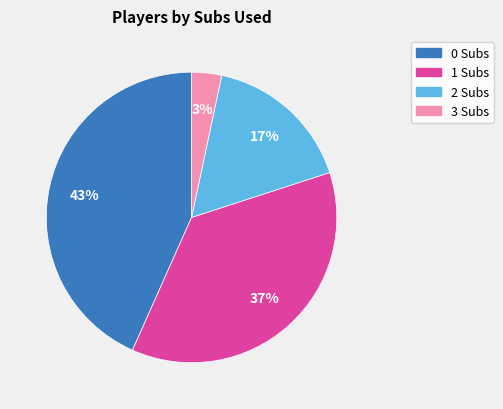

Is there a majority slice in this chart?

No